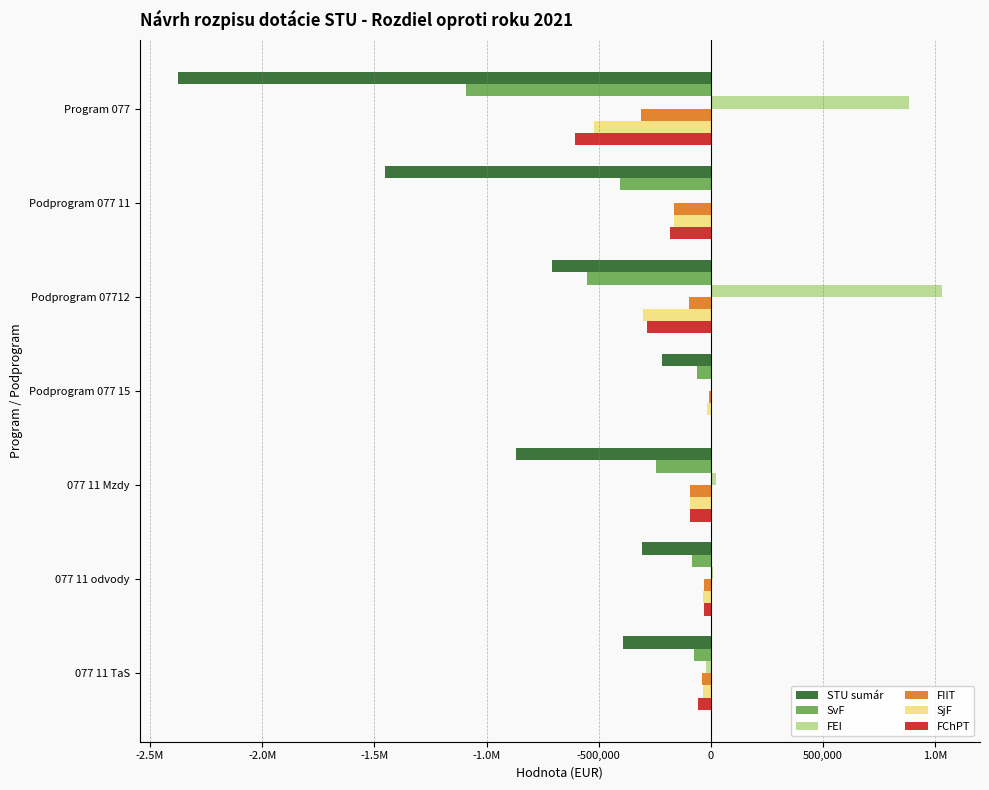

What are all the series names shown in the legend?

STU sumár, SvF, FEI, FIIT, SjF, FChPT